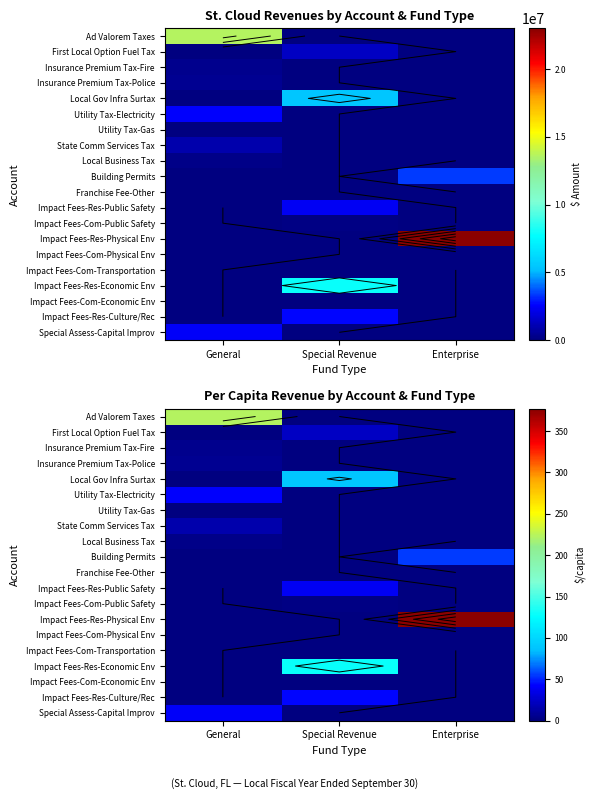

What is the greatest value displayed?

377.1